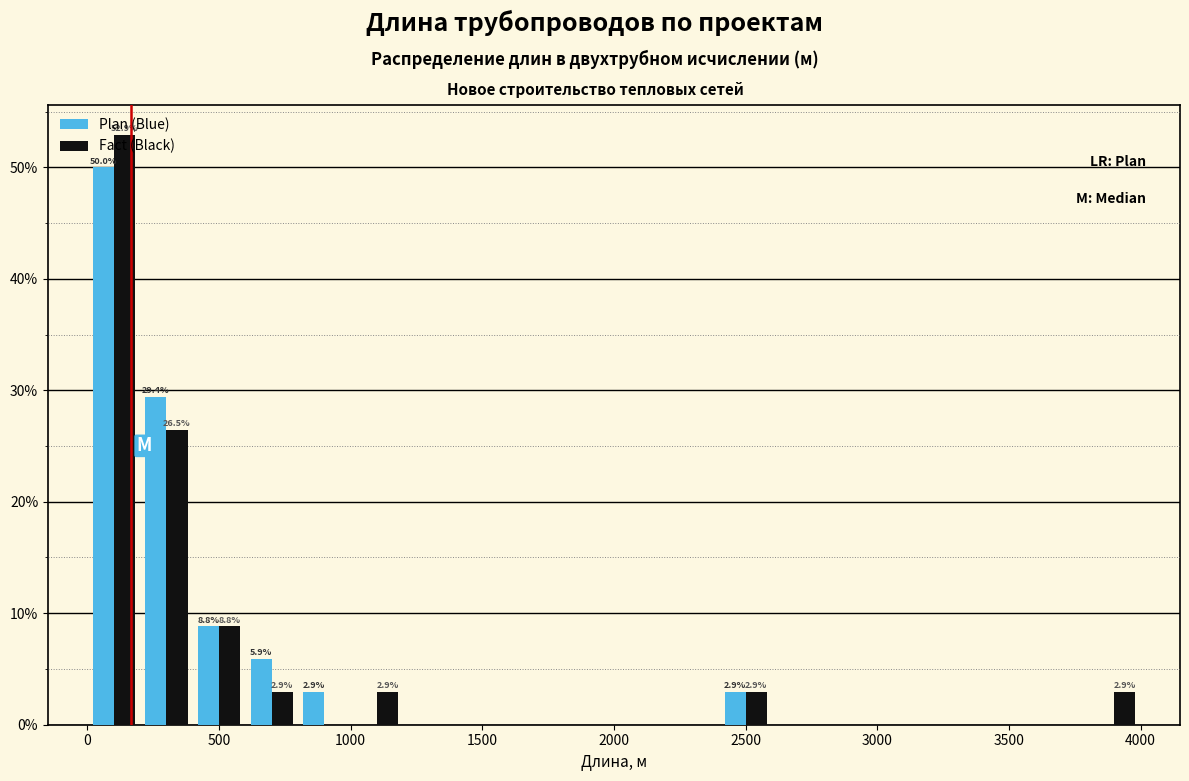

In the Fact (Black) series, which range on the x-axis has the tallest bar?

0 to 200